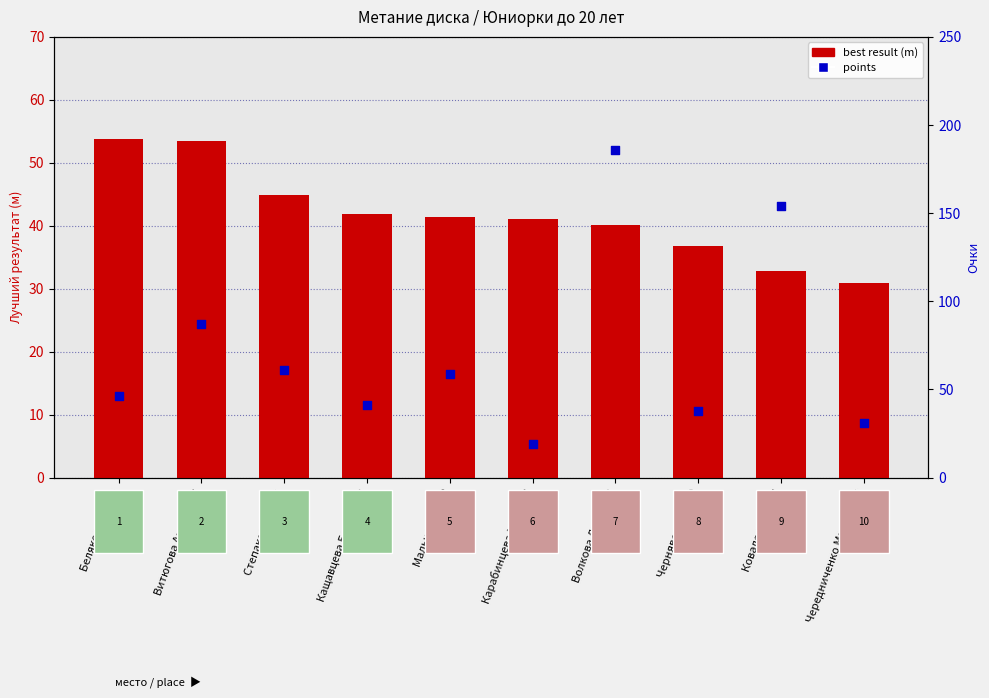

Which series reaches the maximum Y coordinate?

points